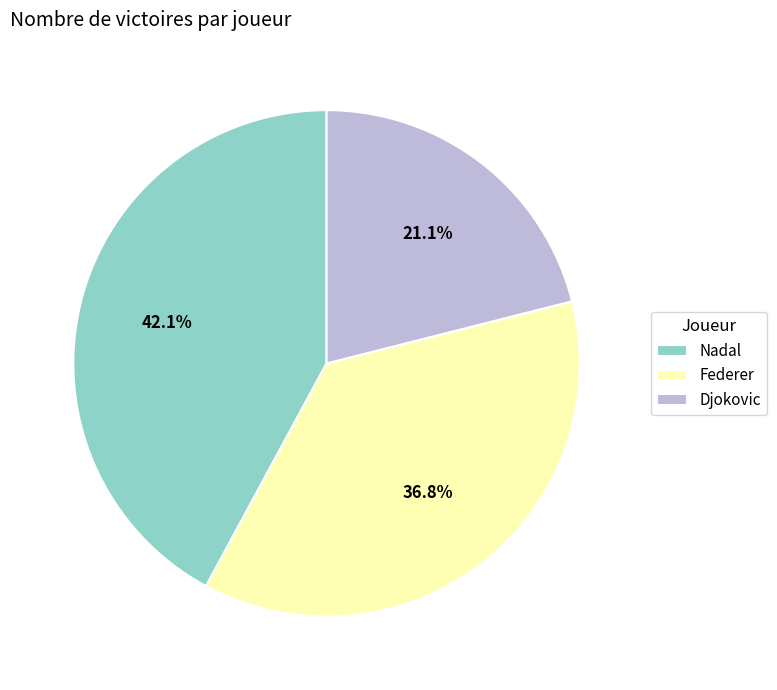

To the nearest percent, what is the average slice percentage?

33%